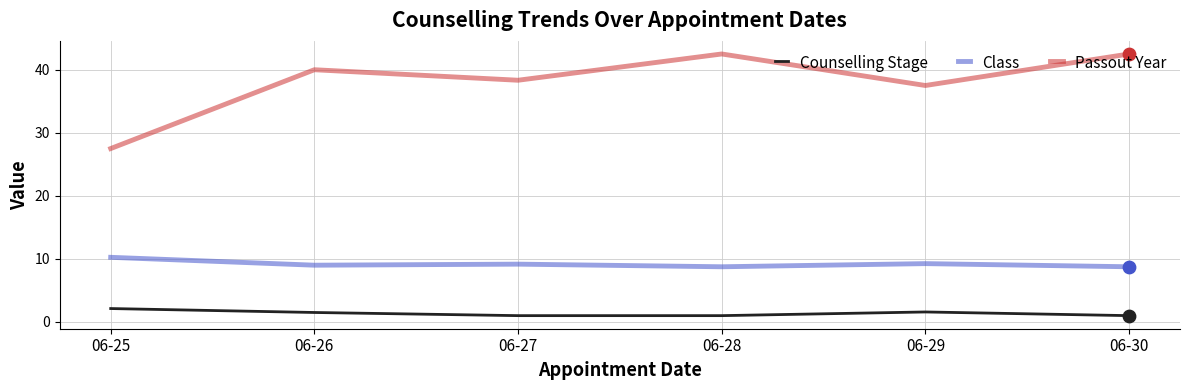

What is the total value across all series at 06-29?

48.3